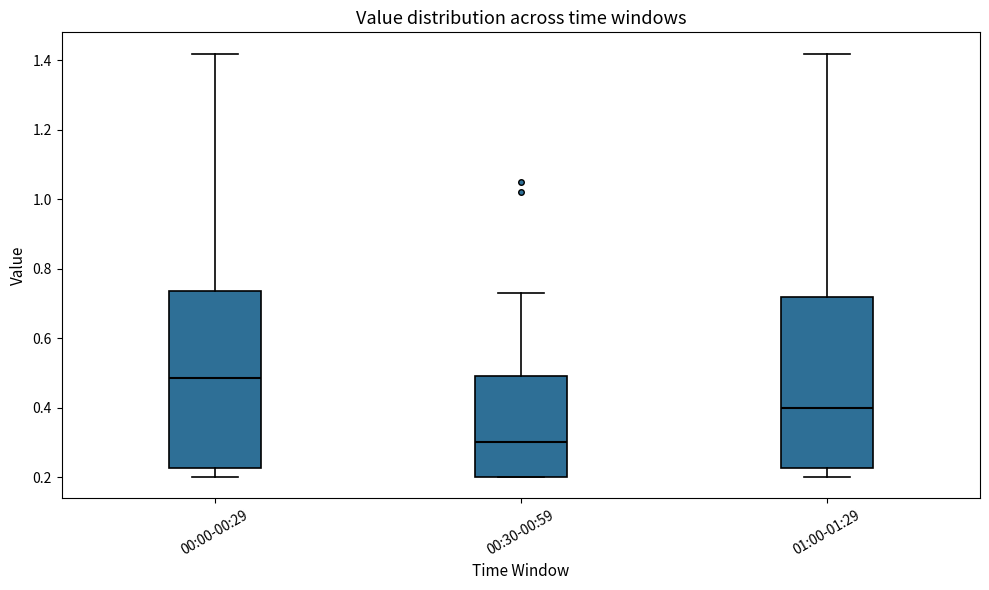

Reading left to right, transcribe this box plot: for each box, give where its median line is, the range the box spans, and where its two whiskers end, as read against the y-axis. The values are not printed on the chart, so give them approximately, as read against the axis.

00:00-00:29: median 0.48, box 0.22 to 0.74, whiskers 0.20 to 1.42
00:30-00:59: median 0.30, box 0.20 to 0.50, whiskers 0.20 to 0.74
01:00-01:29: median 0.40, box 0.22 to 0.72, whiskers 0.20 to 1.42